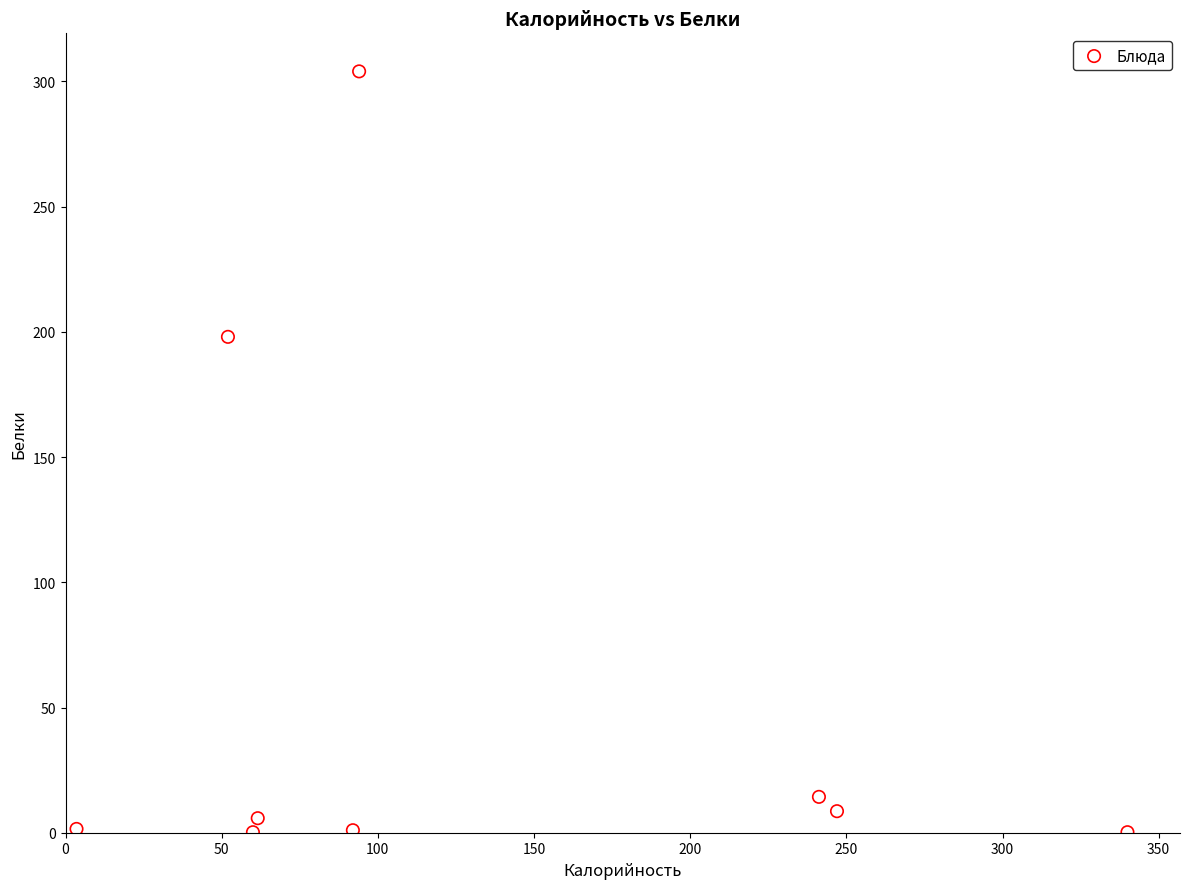

What is the range of Y values (max minus min)?

303.8